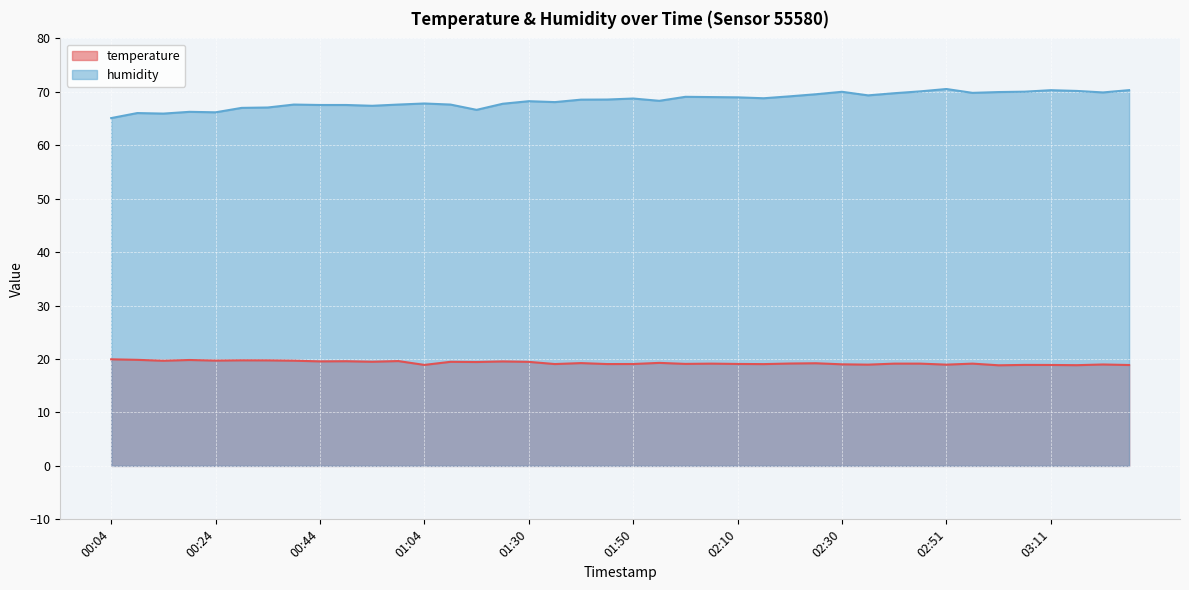

What is the average value of the humidity series?

68.4